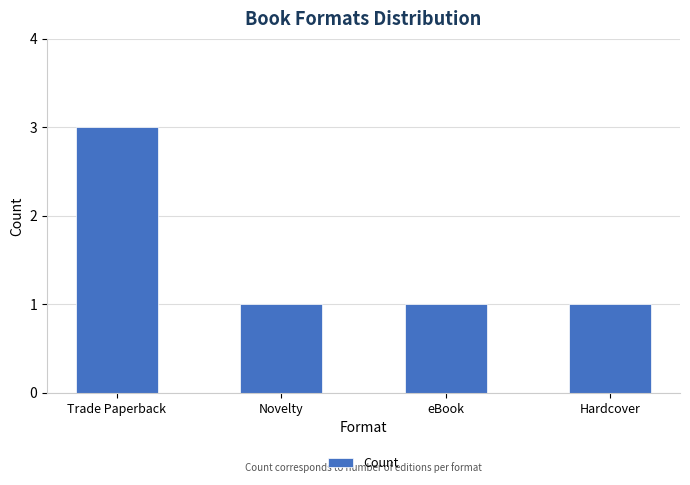

What is the smallest value displayed?

1